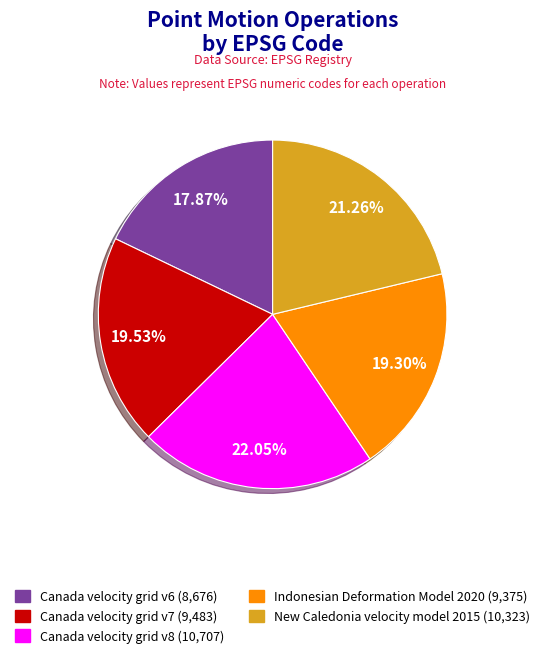

Which slice is the smallest?

Canada velocity grid v6